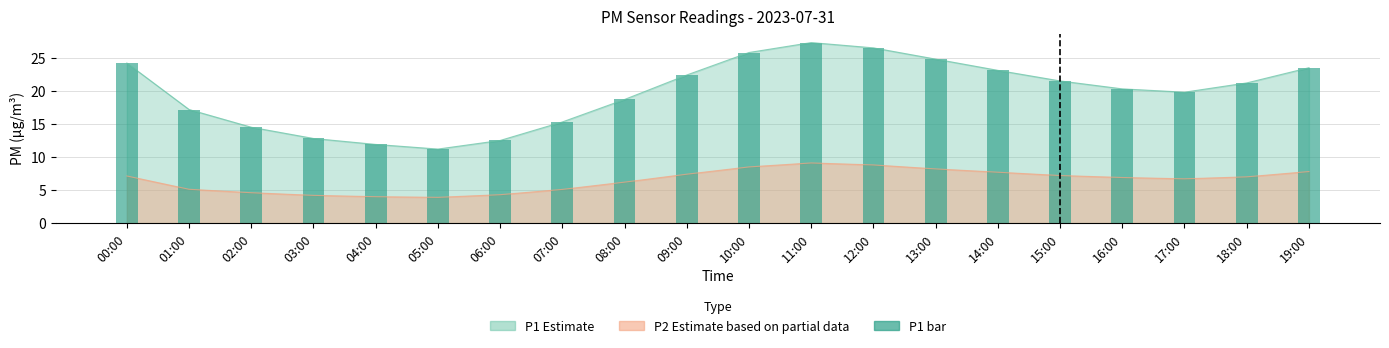

At which label does the data first exceed 21?

00:00